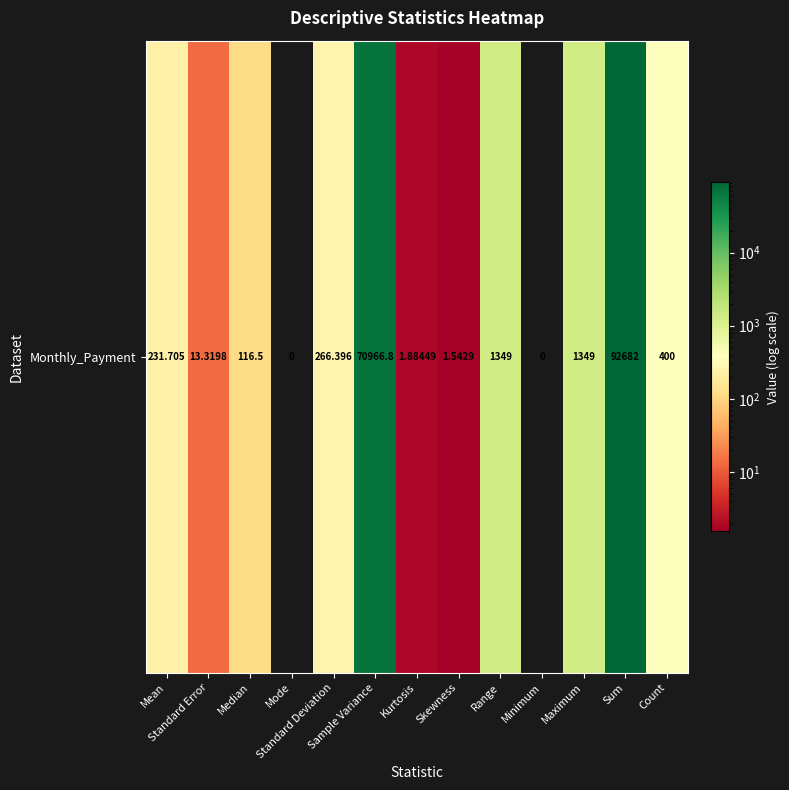

What is the difference between the values at Standard Error and Range?

1335.7